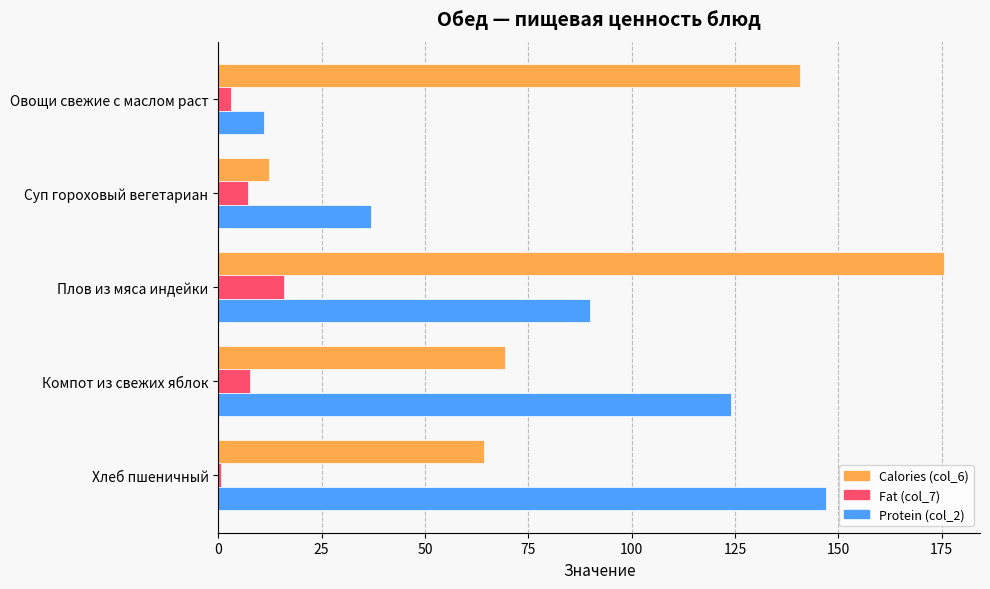

What is the difference between the maximum and minimum values in the Protein (col_2) series?

136.0